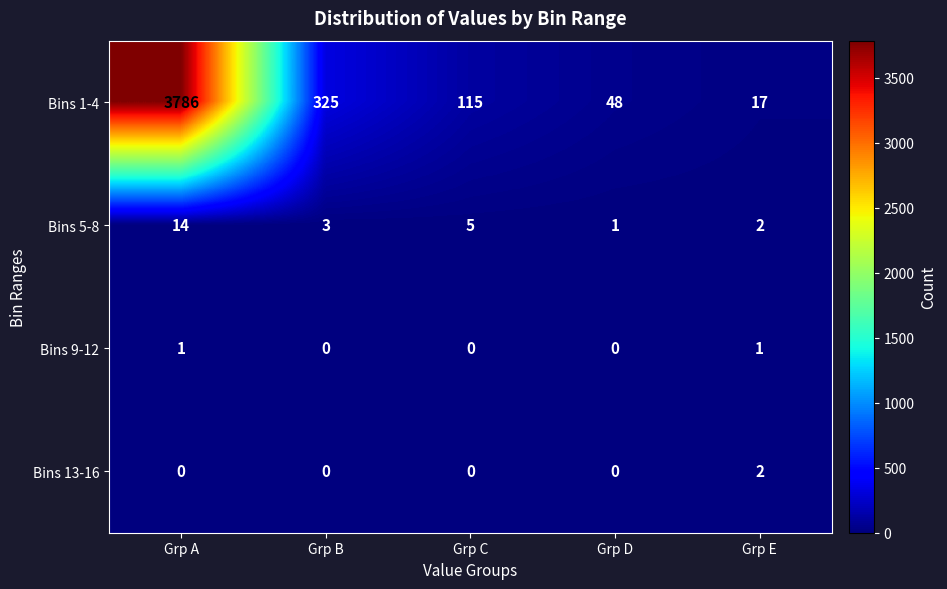

Which category has the lowest value in the Bins 1-4 series?

Grp E